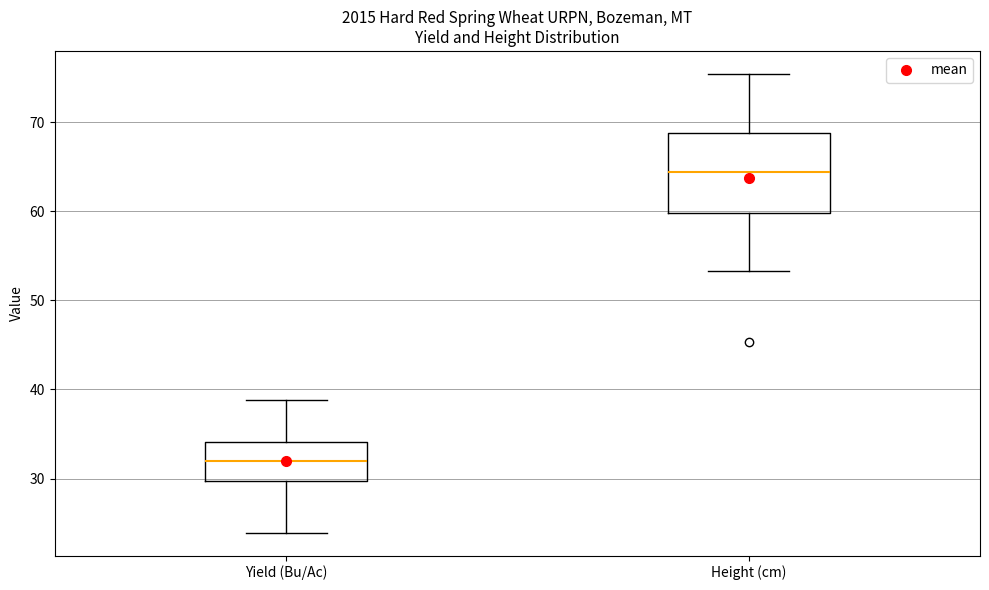

Where does the median line of the box for Height (cm) sit on the y-axis? The values are not printed on the chart, so give them approximately, as read against the axis.

64